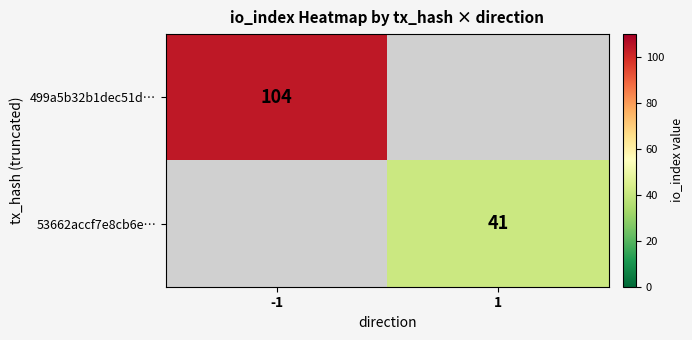

Is it true that 499a5b32b1dec51d… equals 104 at -1?

True